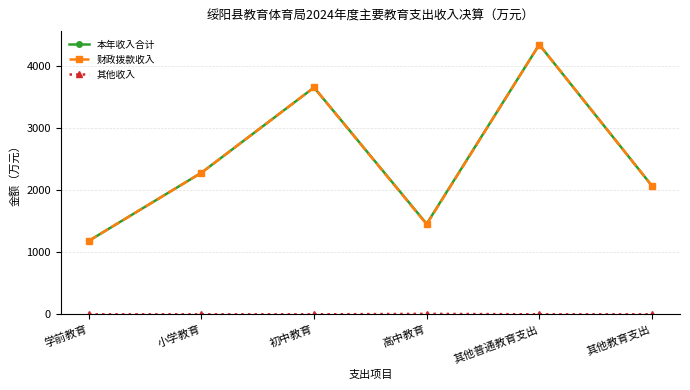

How many interior local peaks does the 财政拨款收入 series have?

2